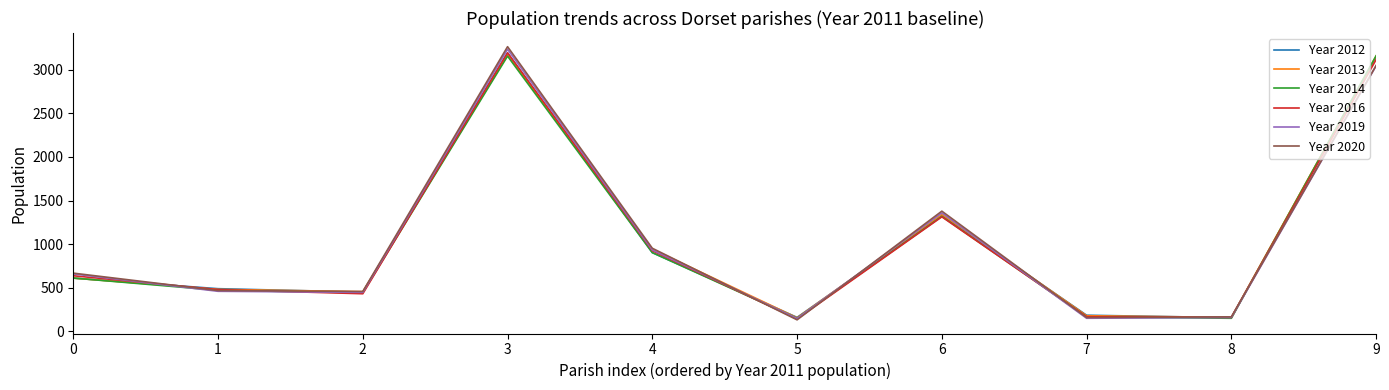

Which series changed the most between 4 and 7?

Year 2020